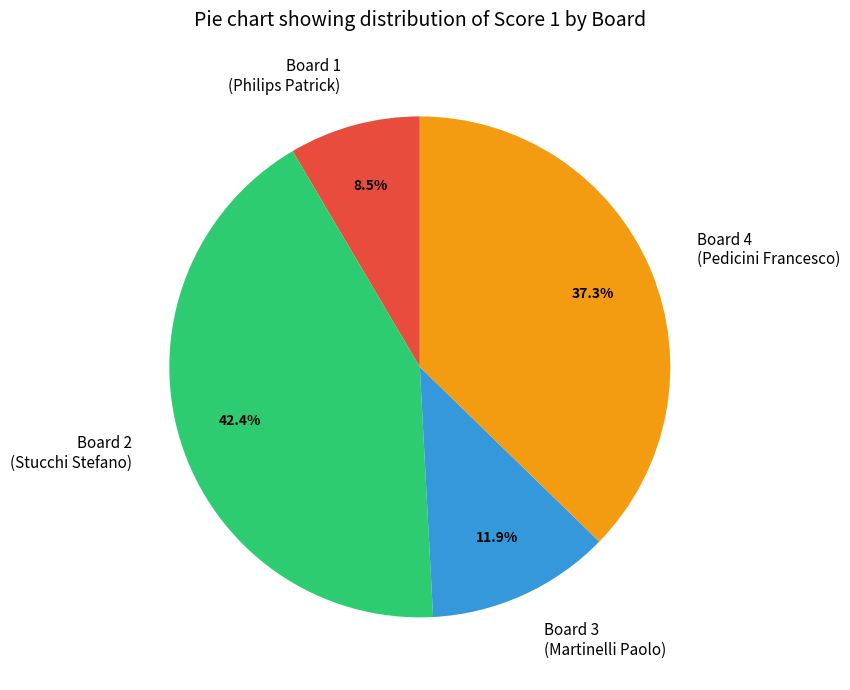

Rank the categories by value from lowest to highest.

Board 1 (Philips Patrick), Board 3 (Martinelli Paolo), Board 4 (Pedicini Francesco), Board 2 (Stucchi Stefano)